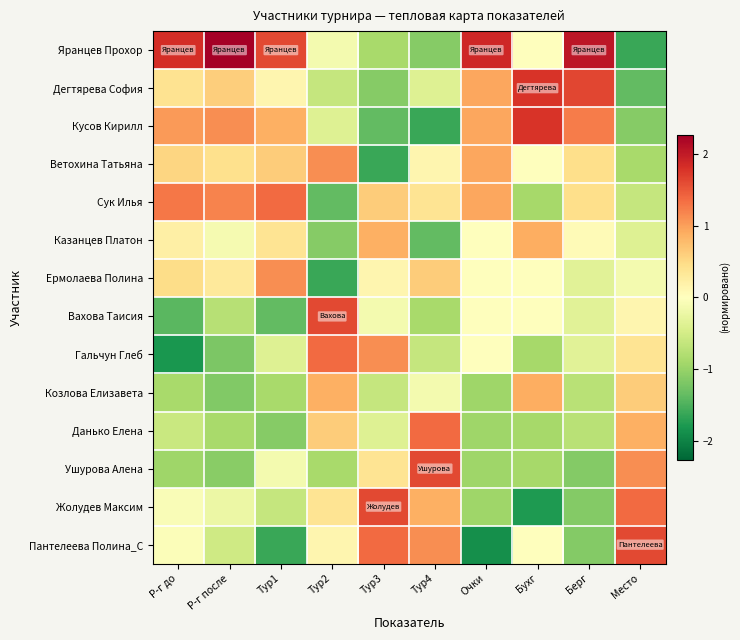

What is the difference between the highest and lowest values at Тур3?

3.2